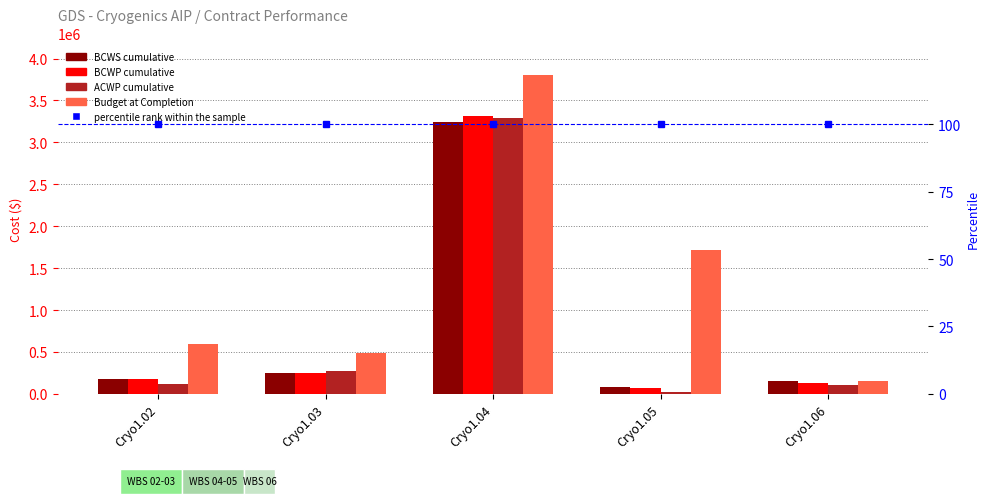

Is it true that BCWS cumulative equals 4548504.3 at Cryo1.04?

False